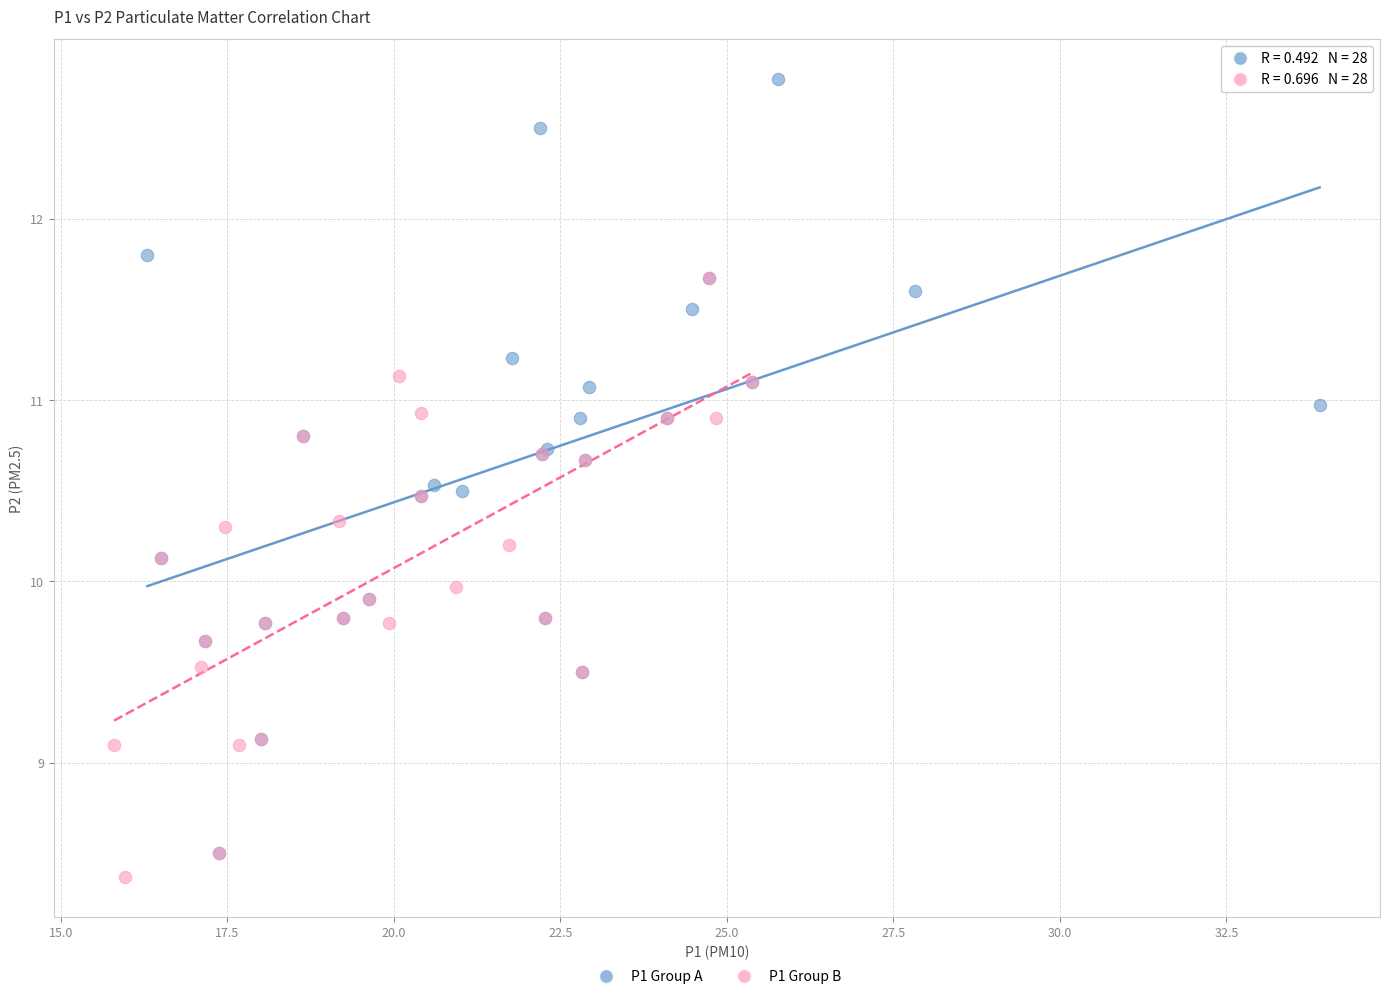

Which series contains the lowest Y value?

P1 Group B